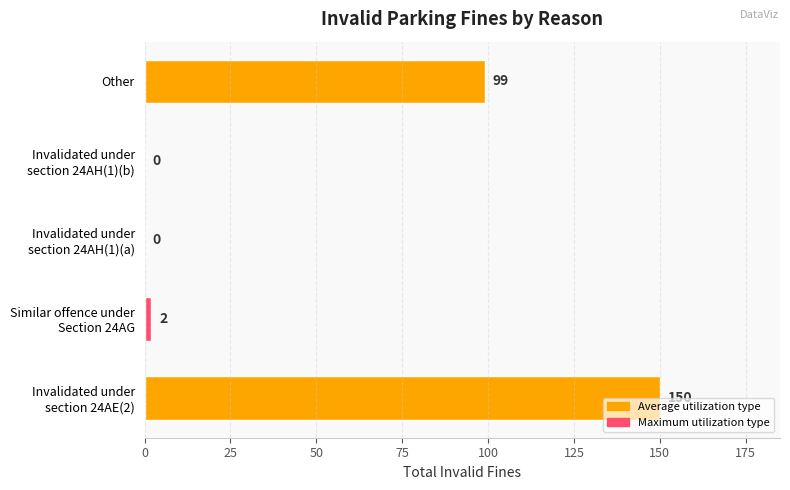

Does the chart contain stacked bars?

No